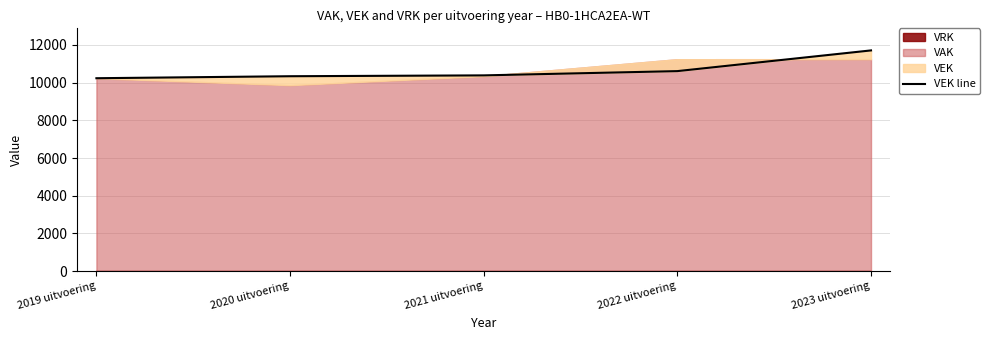

The value at 2019 uitvoering is 10234. True or false?

True